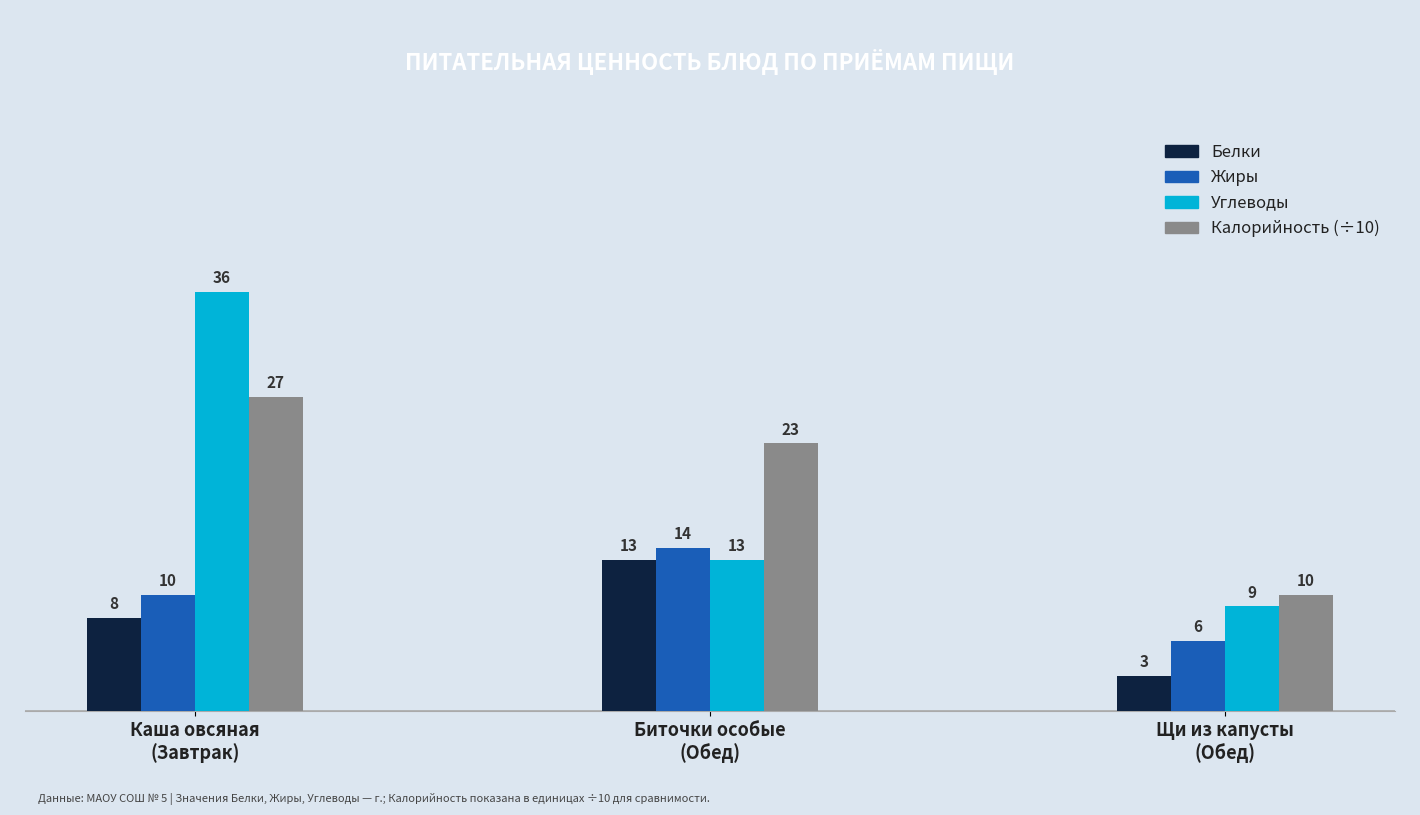

How many Углеводы values are between 9 and 36?

3